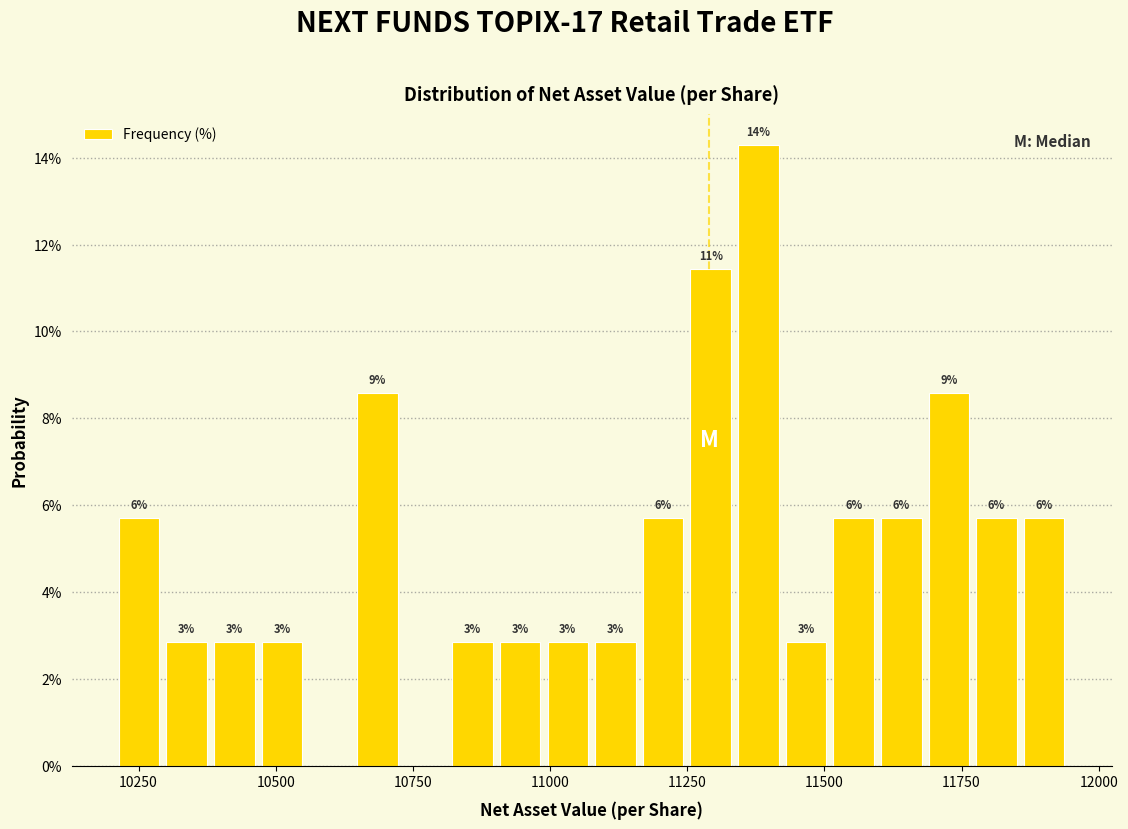

Read against the x-axis, roughly where is the centre of the tallest bar?

11400